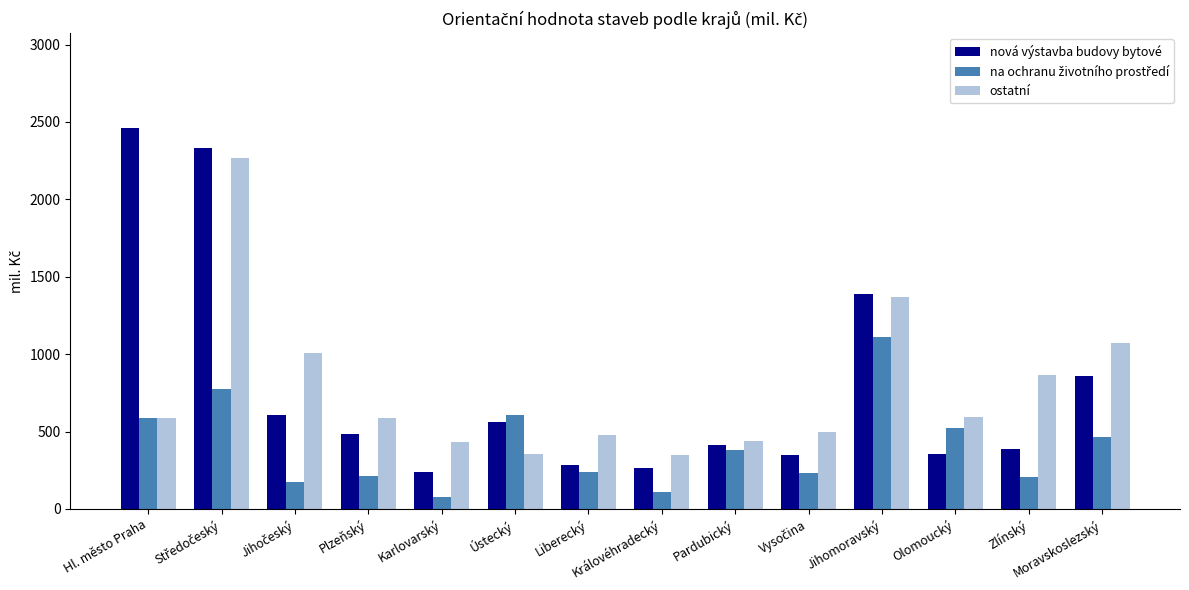

What is the total value across all series at Moravskoslezský?

2402